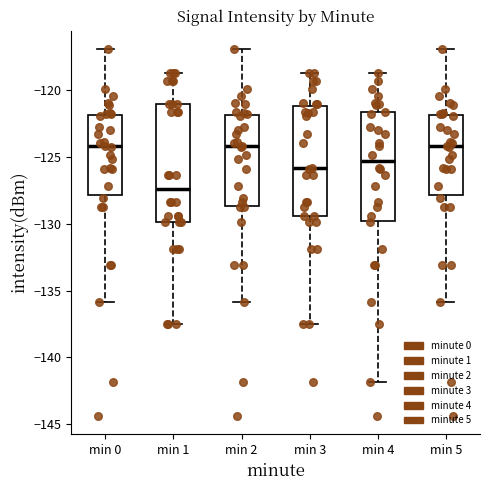

Where does the lower whisker of the box for min 3 end on the y-axis? The values are not printed on the chart, so give them approximately, as read against the axis.

-137.5